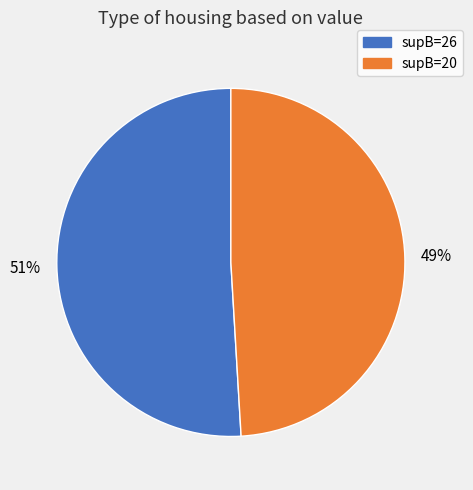

Does supB=20 represent more than half of the total?

No